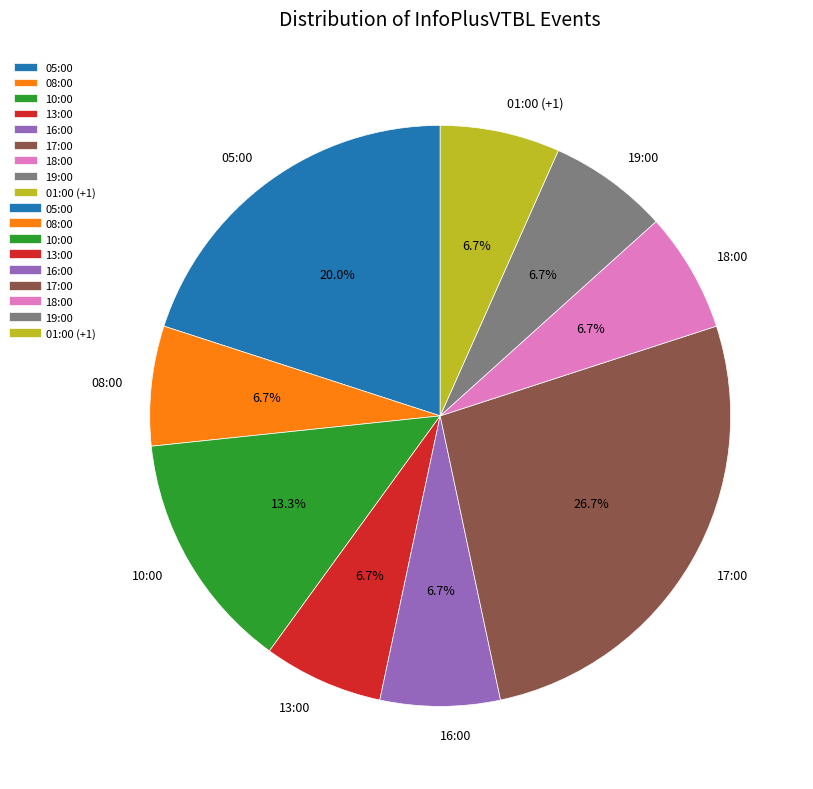

What percentage is NOT represented by 13:00?

93.3%